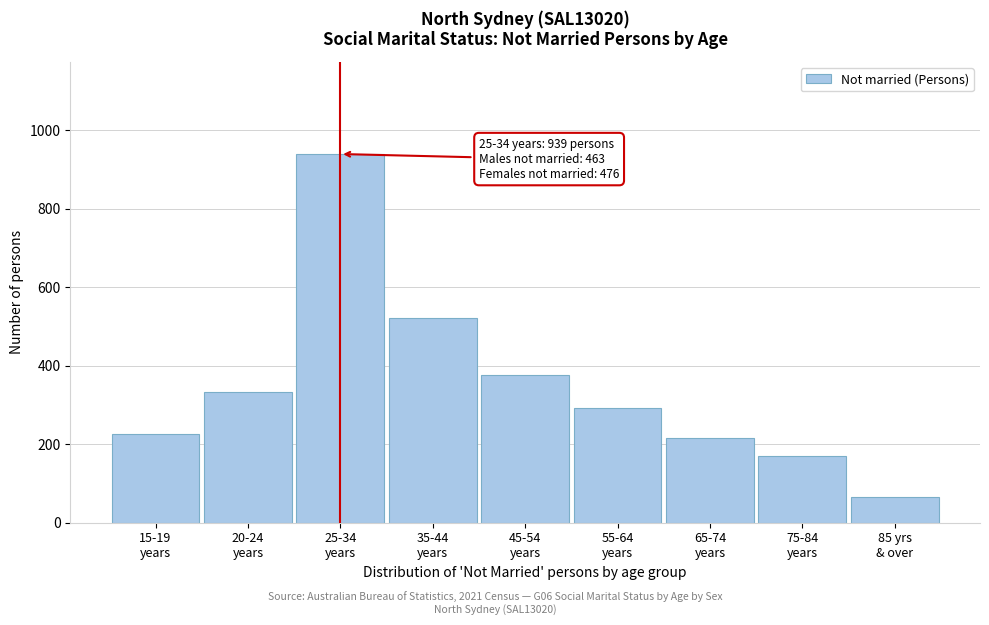

Reading left to right, list all the values displayed in this chart.

225	334	939	521	377	292	215	170	65